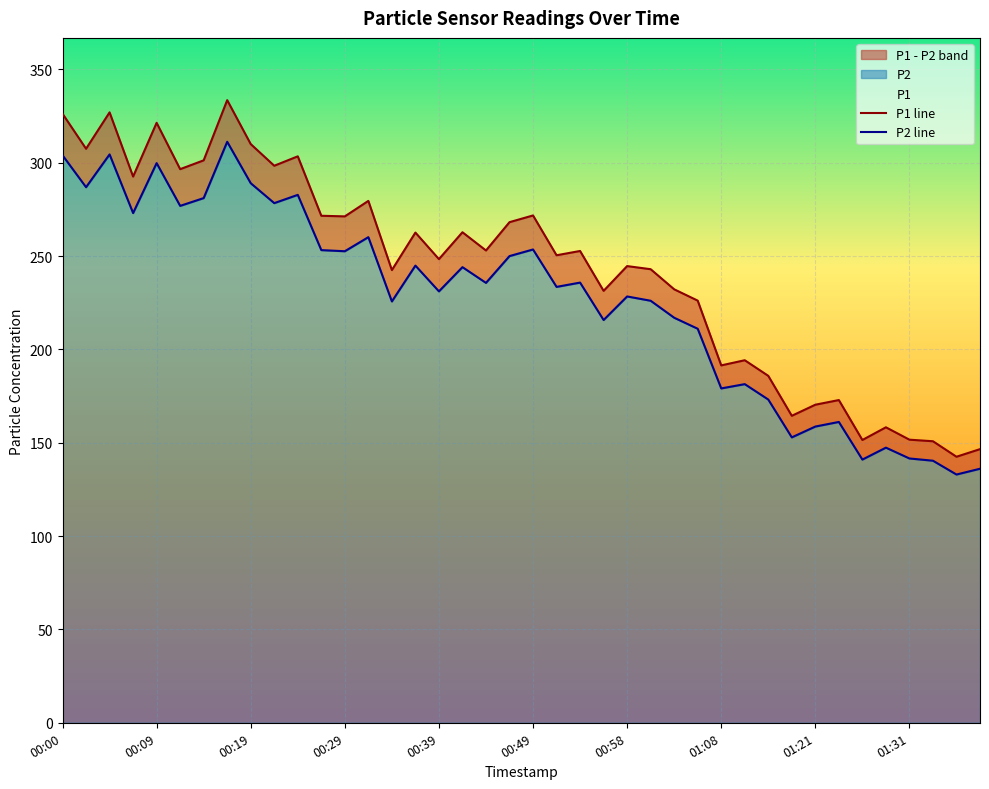

What is the difference between the second highest and second lowest values in the P1 line series?

180.4